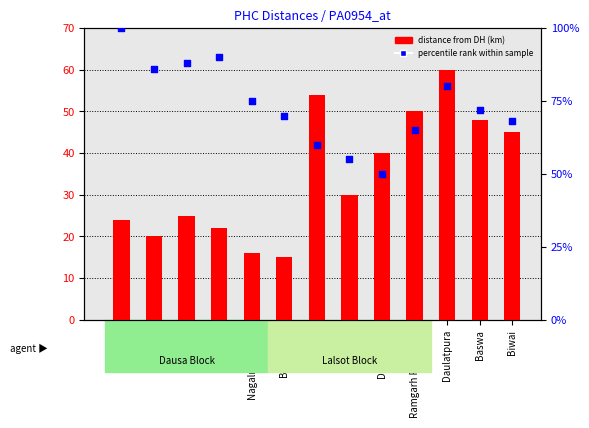

At which category is the sum across all series the highest?

Daulatpura